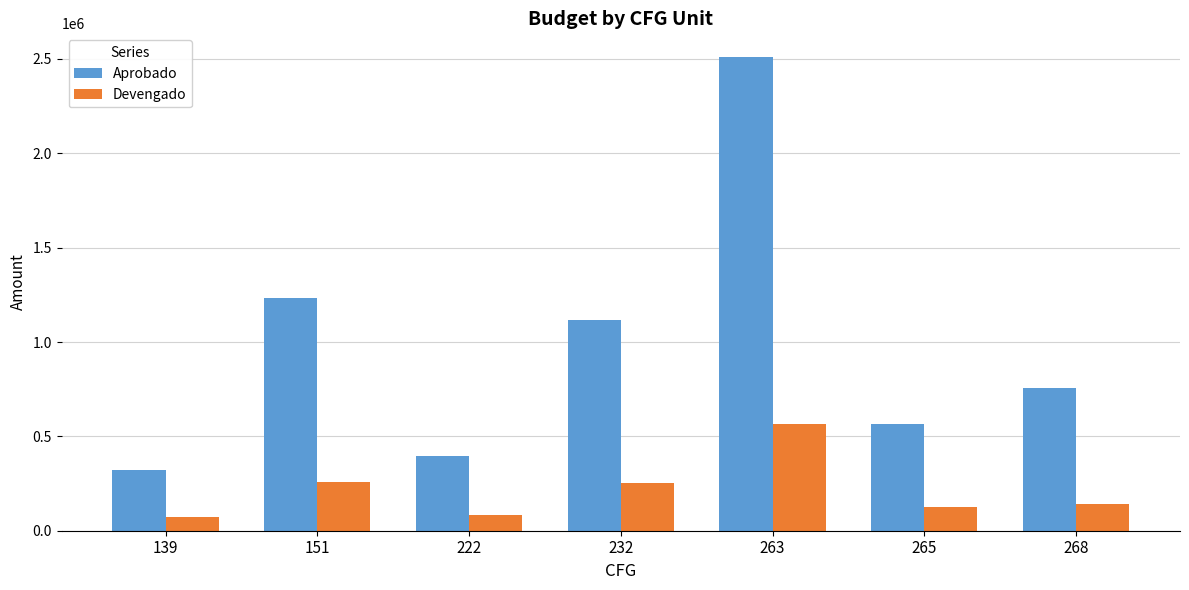

Rank the series by their maximum value, from lowest to highest.

Devengado, Aprobado